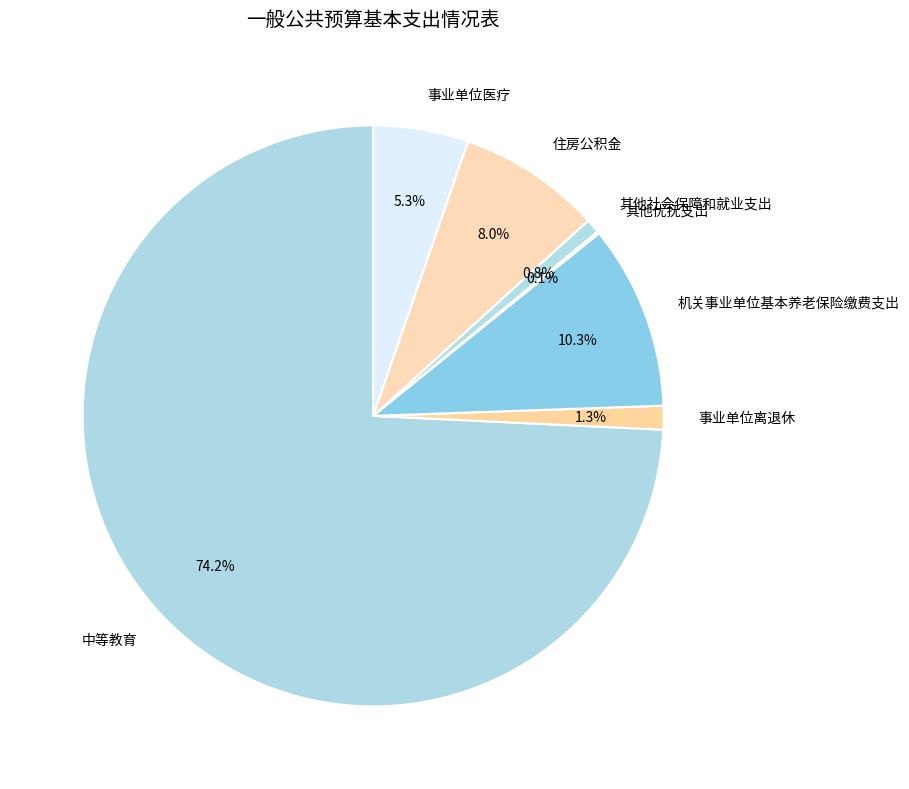

Which has a higher value, 事业单位离退休 or 事业单位医疗?

事业单位医疗